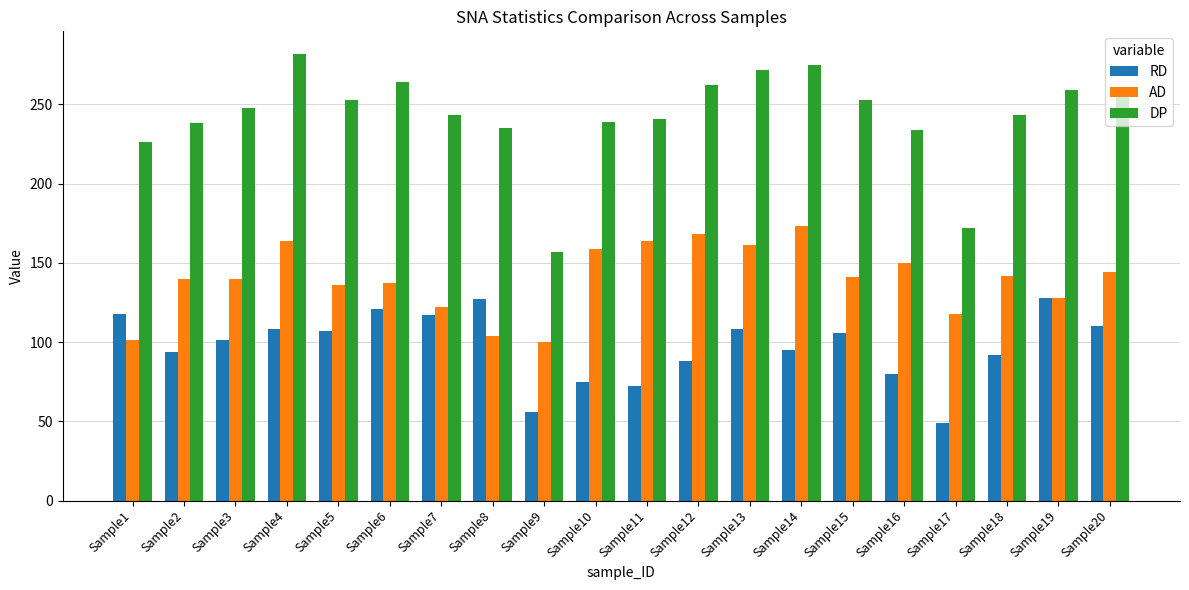

Which series has the widest spread of values?

DP